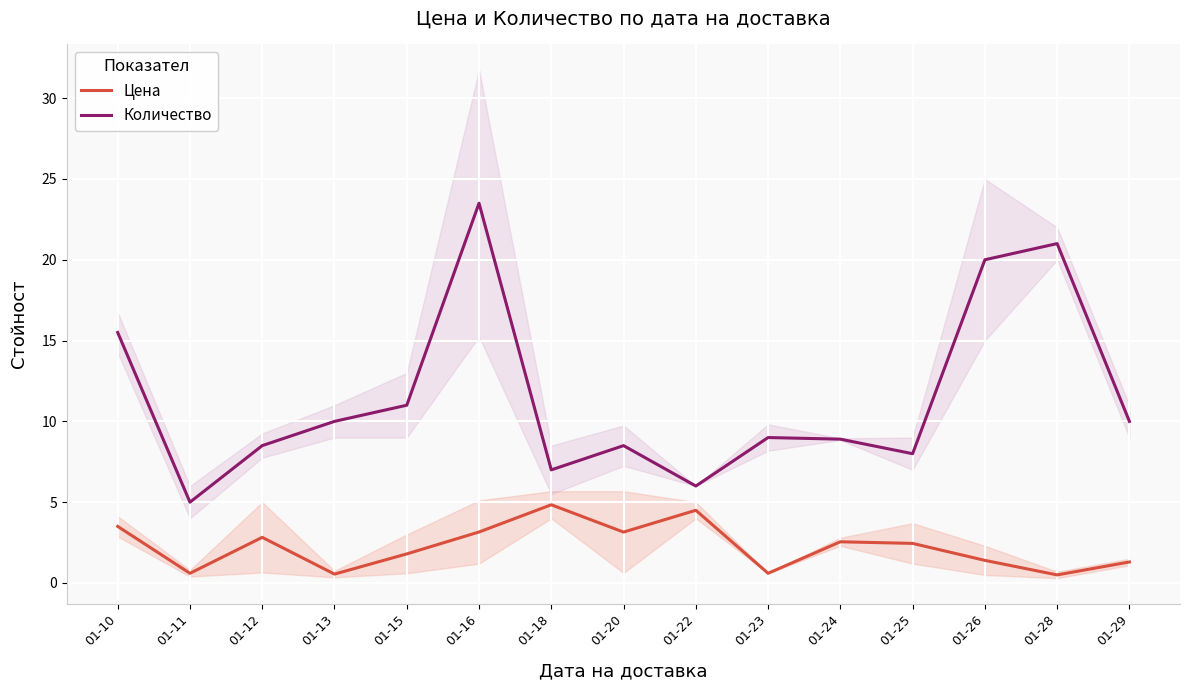

What are all the series names shown in the legend?

Цена, Количество